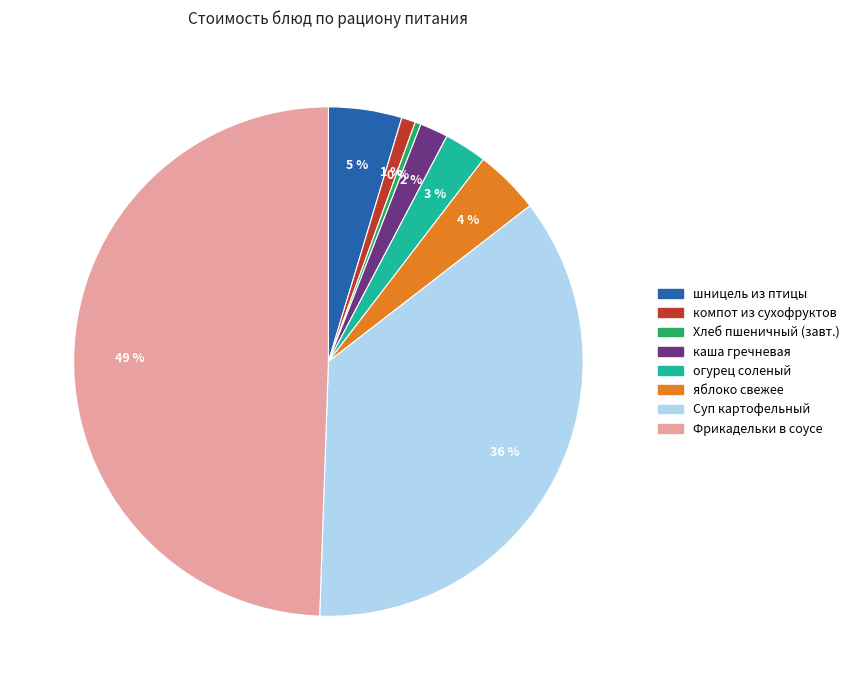

To the nearest percent, what is the average slice percentage?

12%